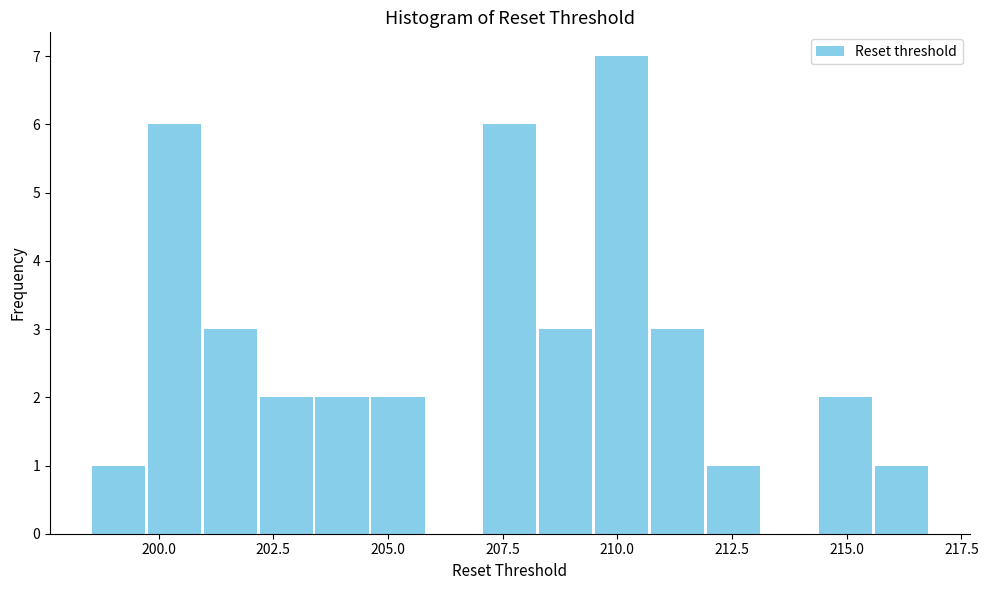

Read against the x-axis, roughly where is the centre of the tallest bar?

210.0